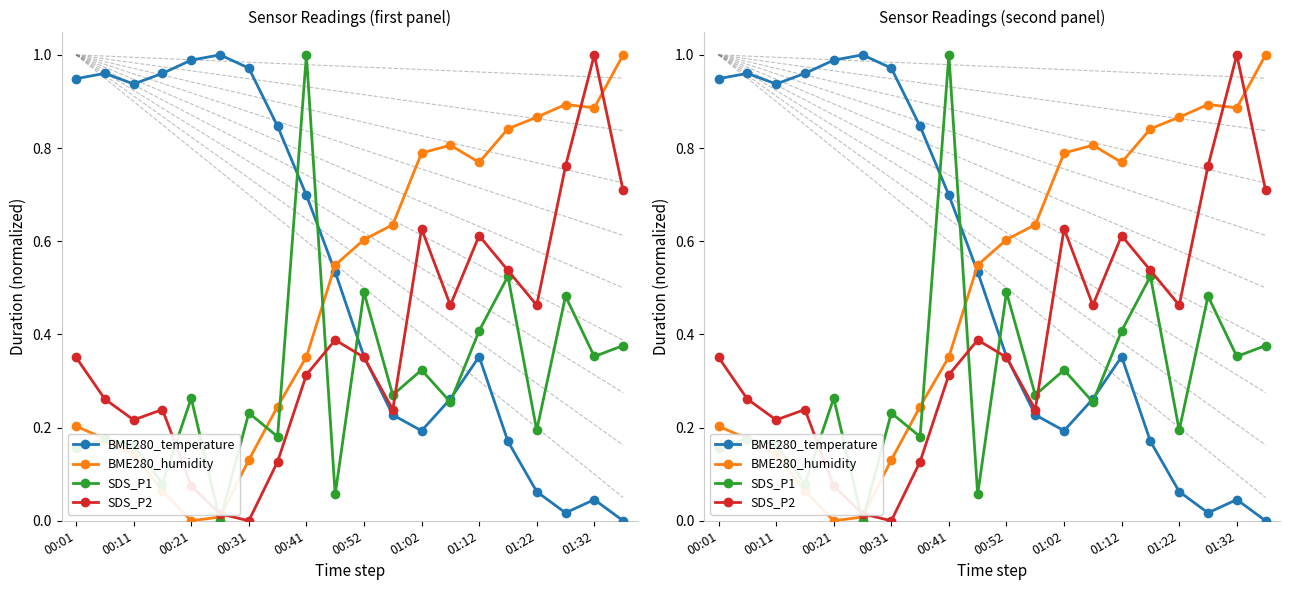

What is the value of the SDS_P2 point at the 16th from the left?

0.5